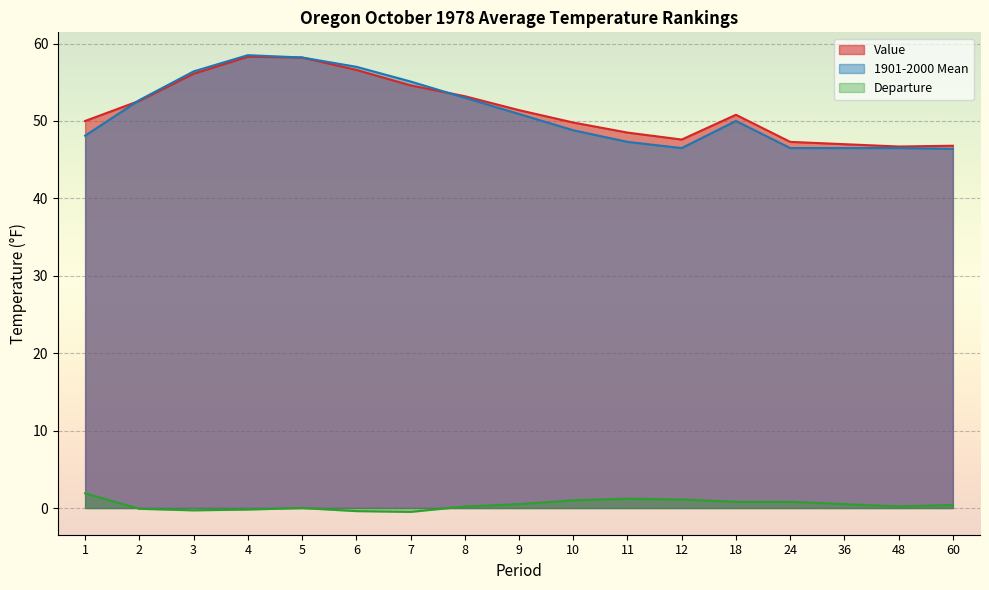

True or false: Departure and 1901-2000 Mean cross at least once.

False